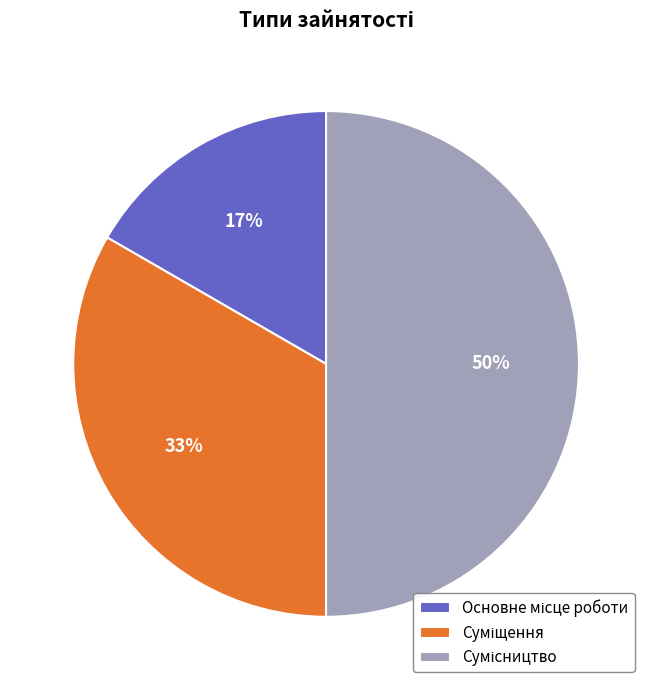

How many slices are in this pie chart?

3